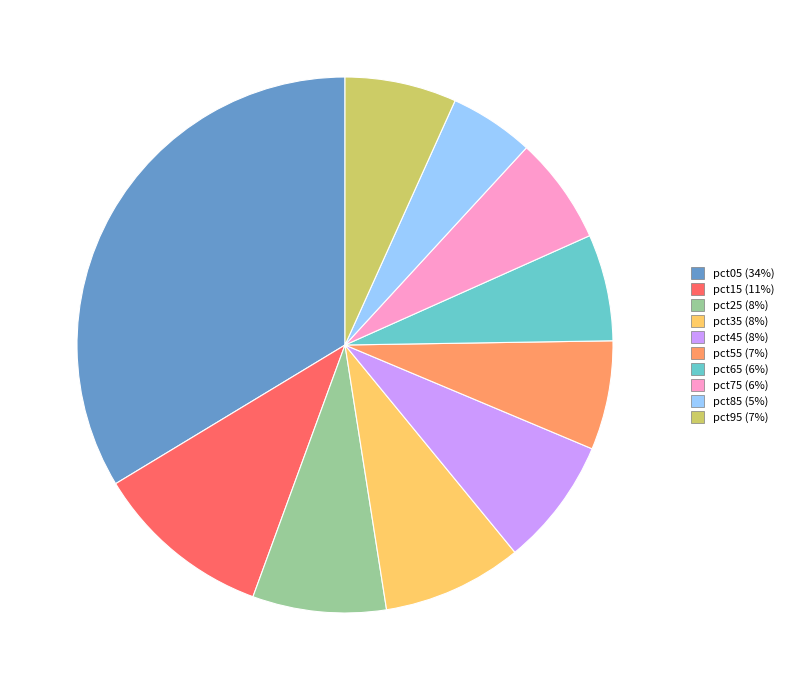

Do pct95 and pct35 together represent more than half of the pie?

No